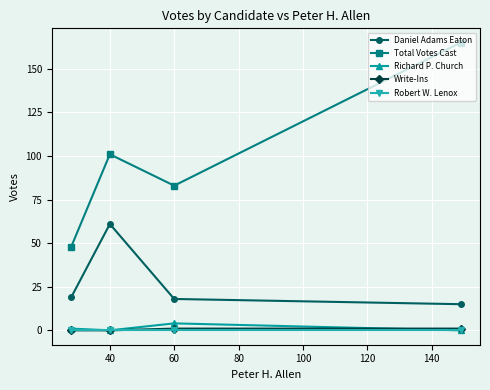

Which series has the largest total across all categories?

Total Votes Cast